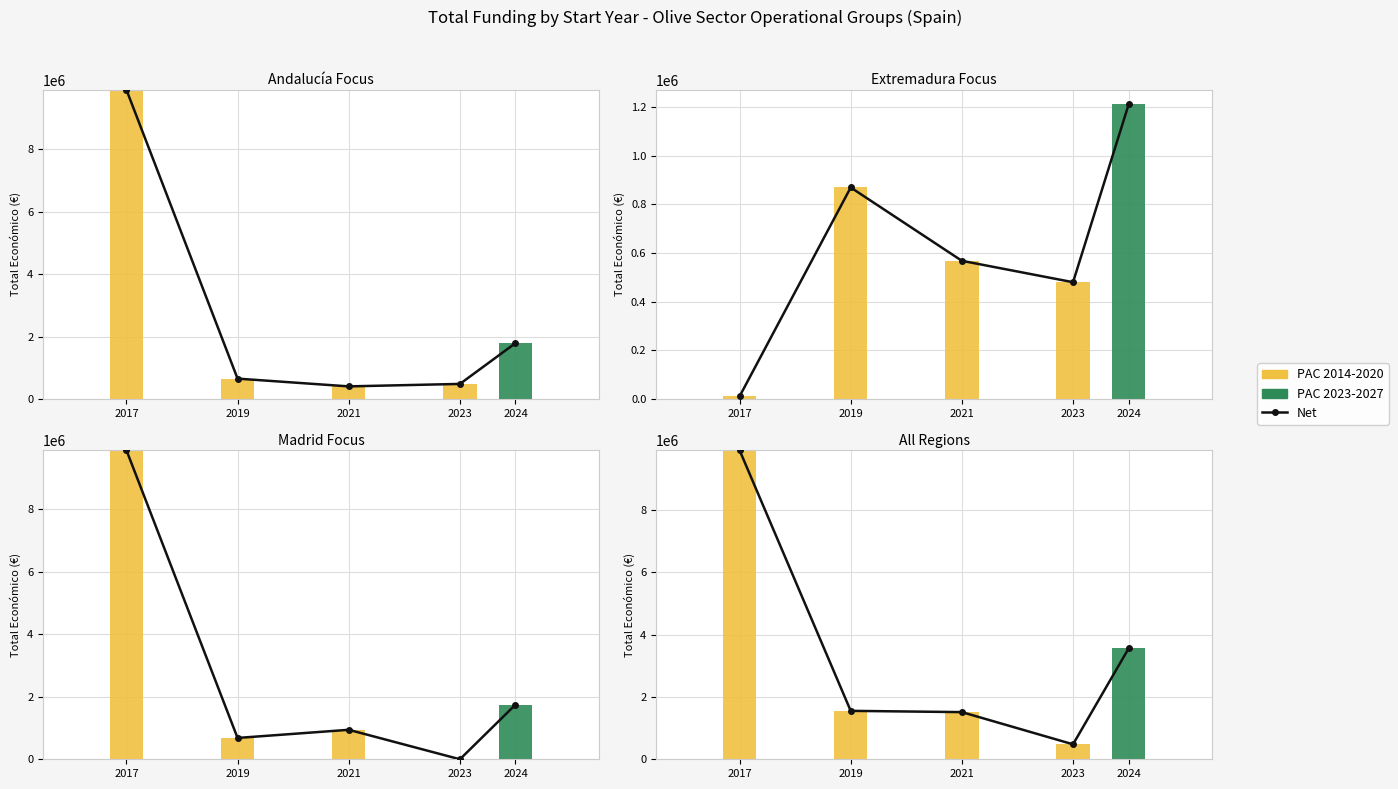

How many data points in PAC 2023-2027 are above 0?

1